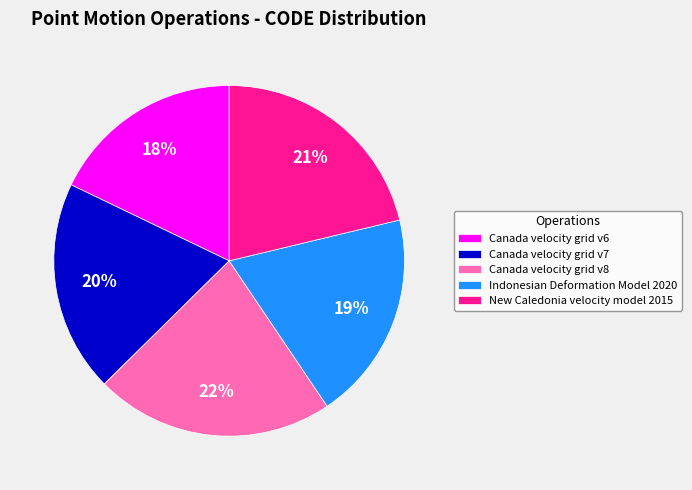

True or false: Indonesian Deformation Model 2020 accounts for 19% of the total.

True